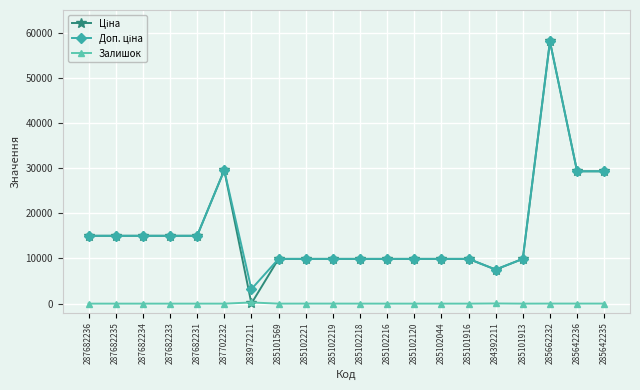

The Залишок series shows 0.0 at 287682231. True or false?

True